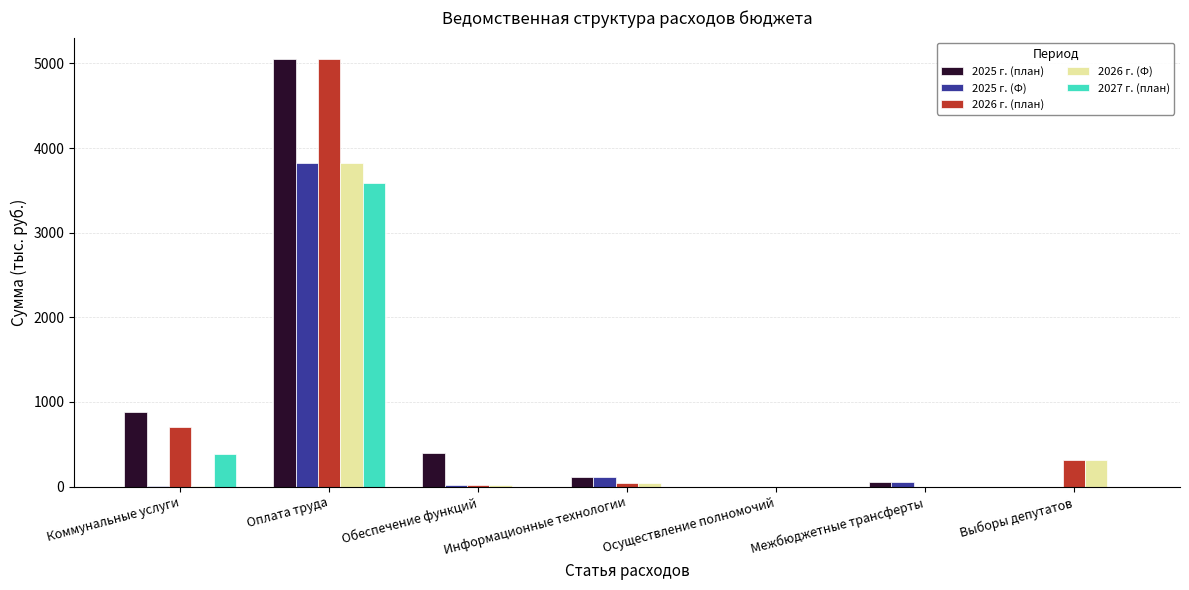

Where is 2027 г. (план) nearest to the value 1794?

Коммунальные услуги